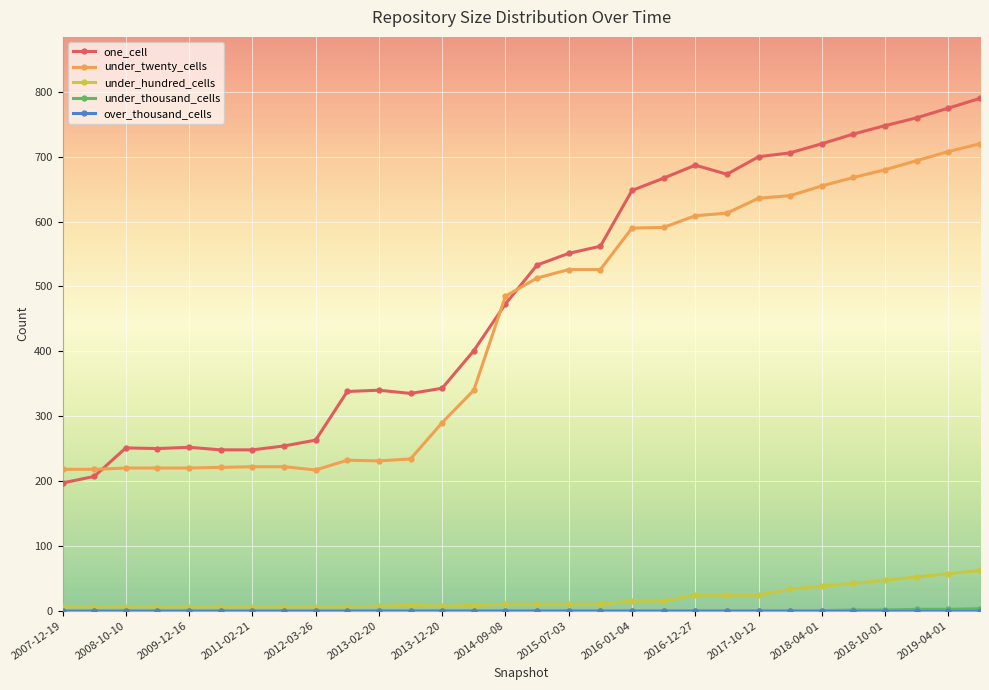

What is the minimum value for under_twenty_cells?

217